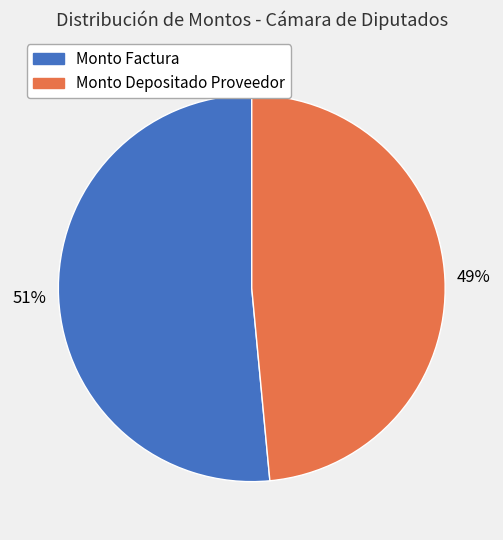

To the nearest percent, what percentage of the pie is Monto Factura?

51%